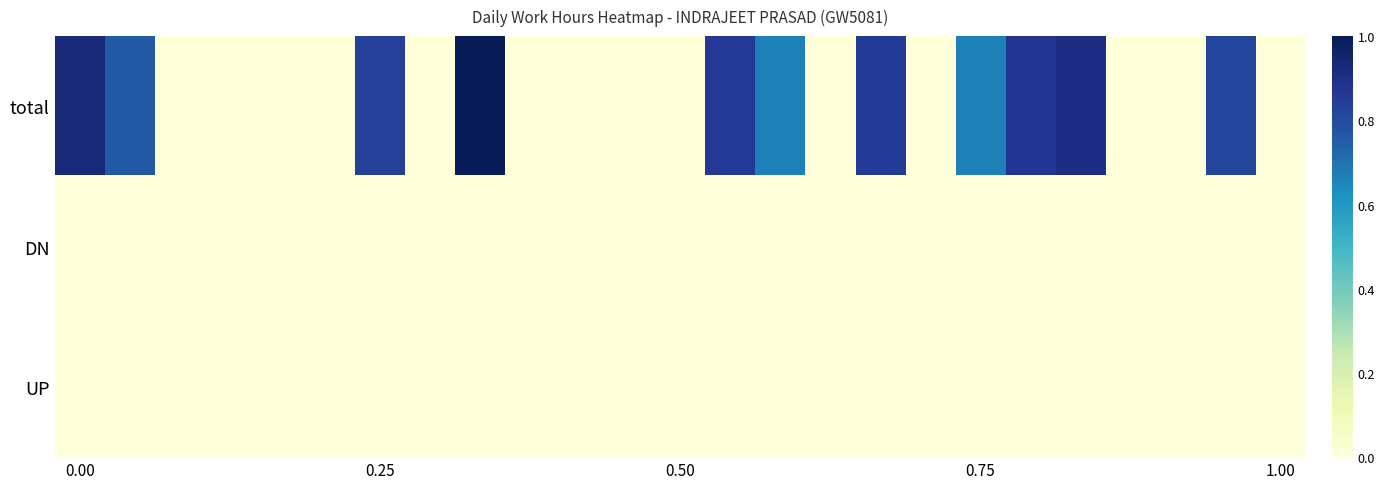

How many categories are shown in the chart?

25